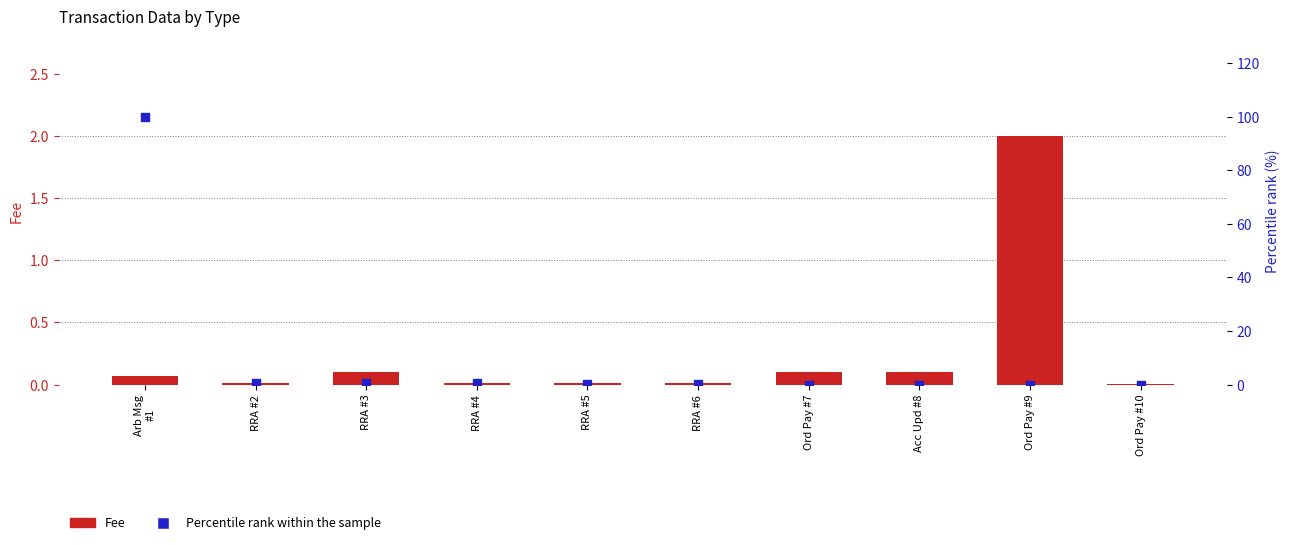

Which series has the widest spread of Y values?

Percentile rank within the sample